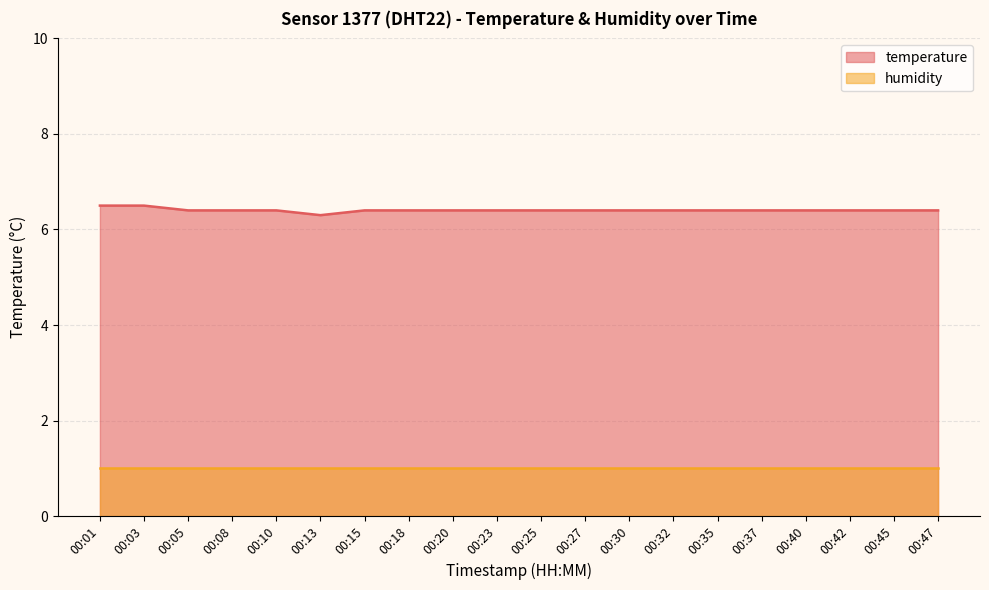

True or false: the data shows 11.4 at 00:35.

False